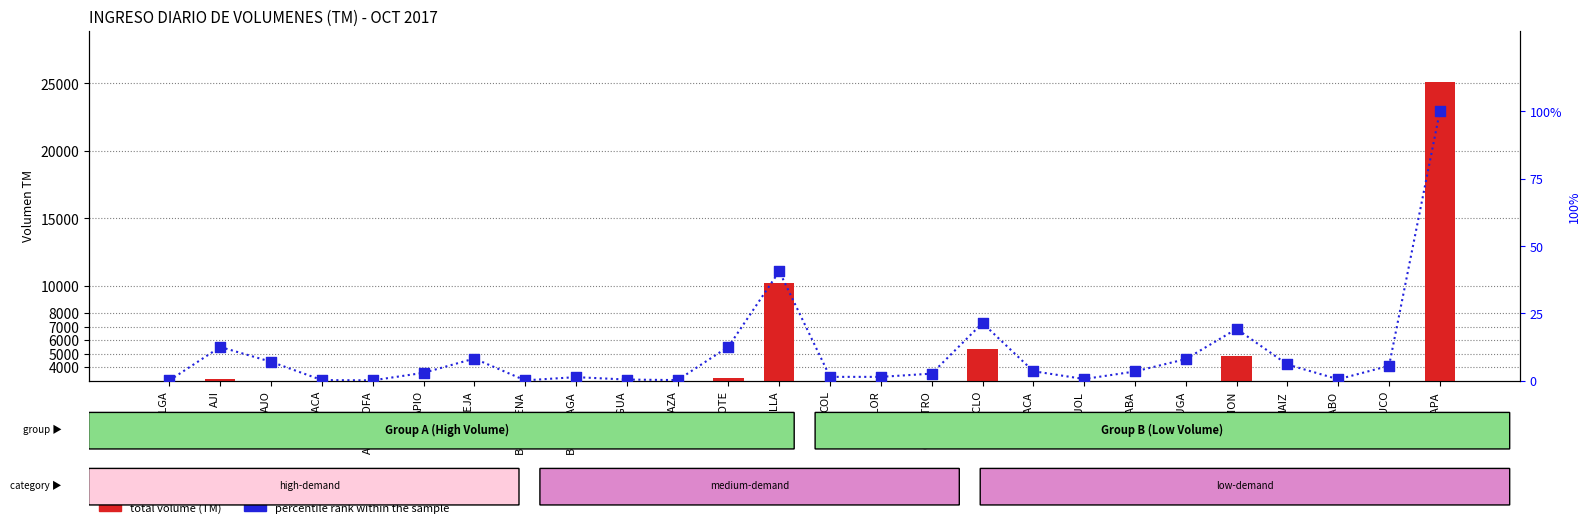

What are all the series names shown in the legend?

total volume (TM), percentile rank within the sample